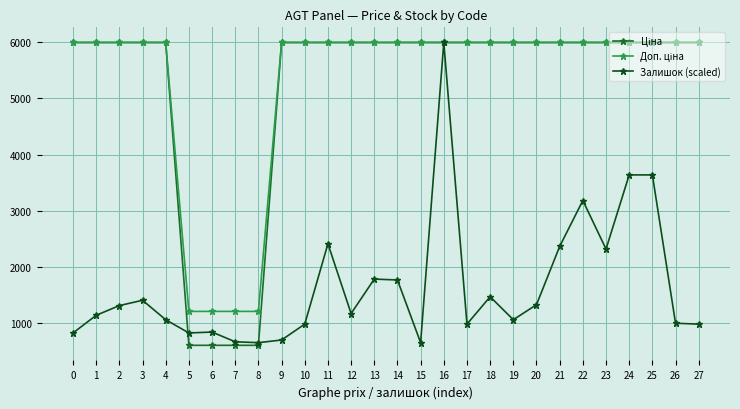

What is the approximate value of Доп. ціна at 7?

1208.0